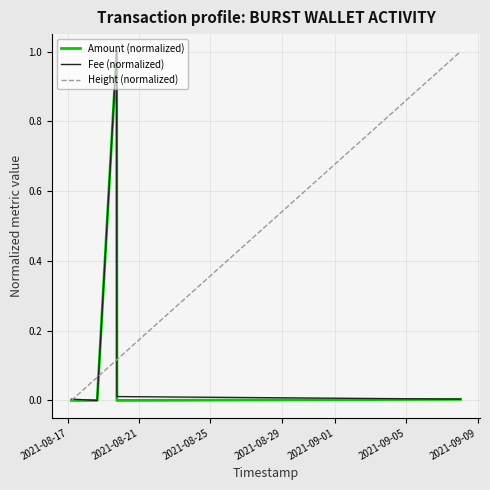

Does the chart have visible grid lines?

Yes